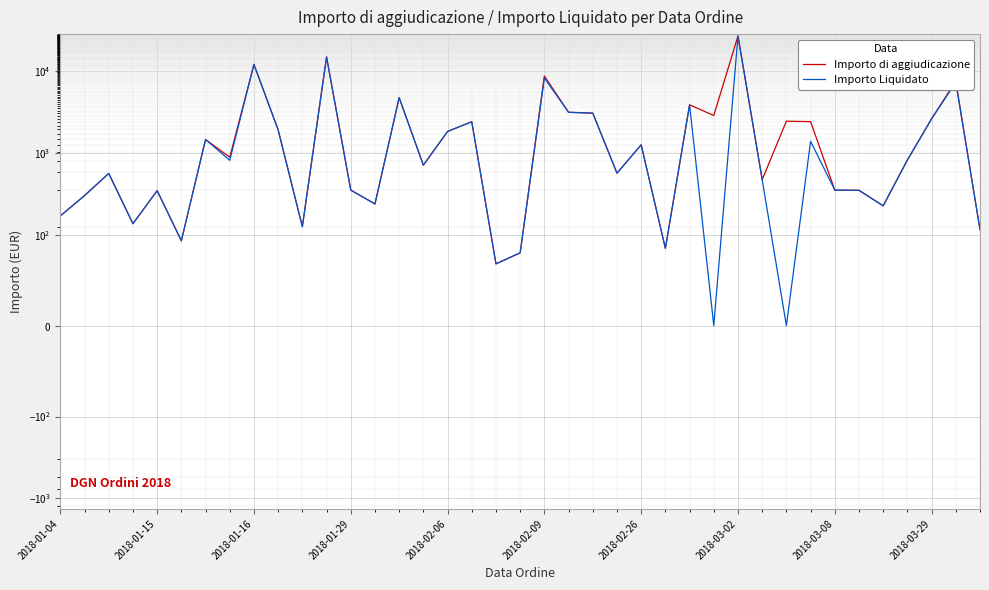

What is the sum of all Importo di aggiudicazione values?

110579.4